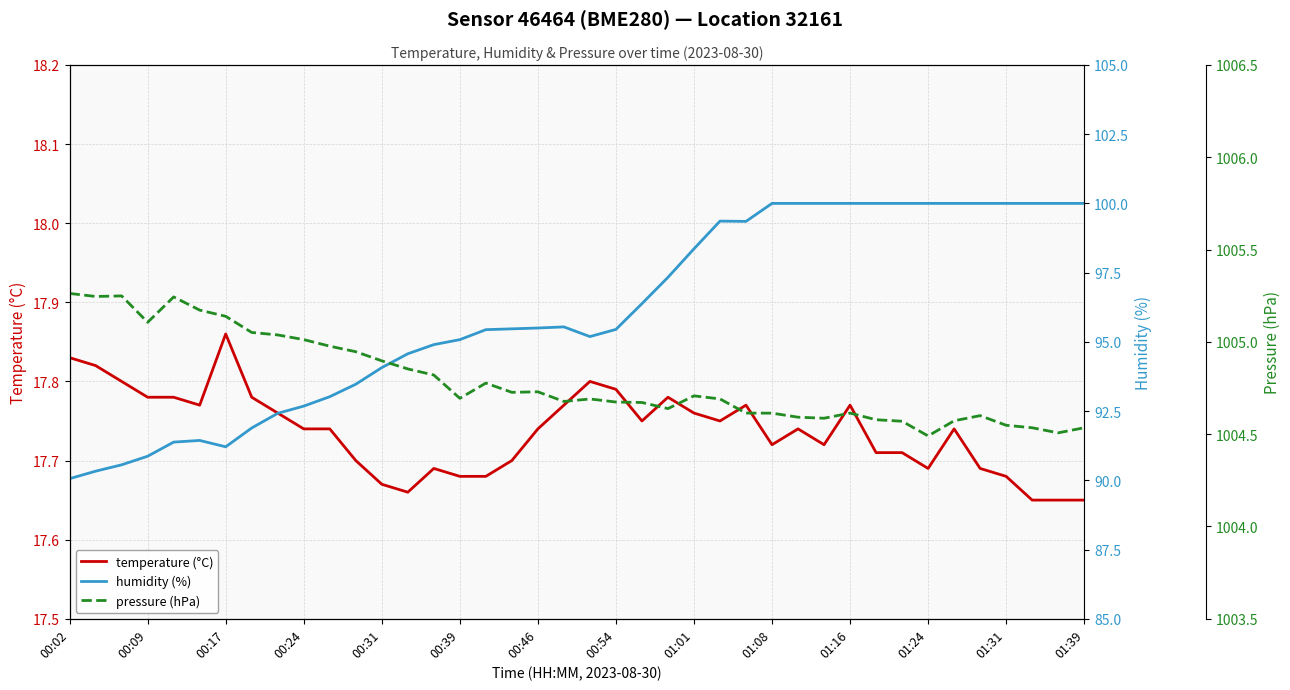

Is this an area chart (filled region under the line)?

No